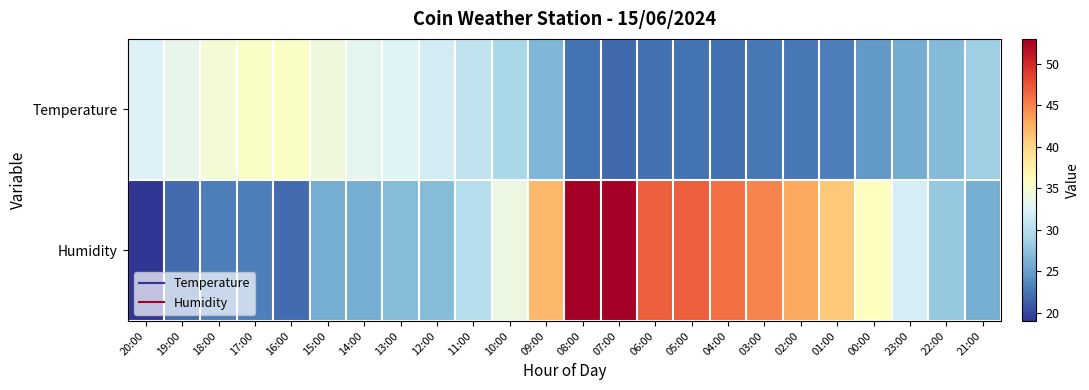

List the series in order of their overall mean, highest first.

Humidity, Temperature